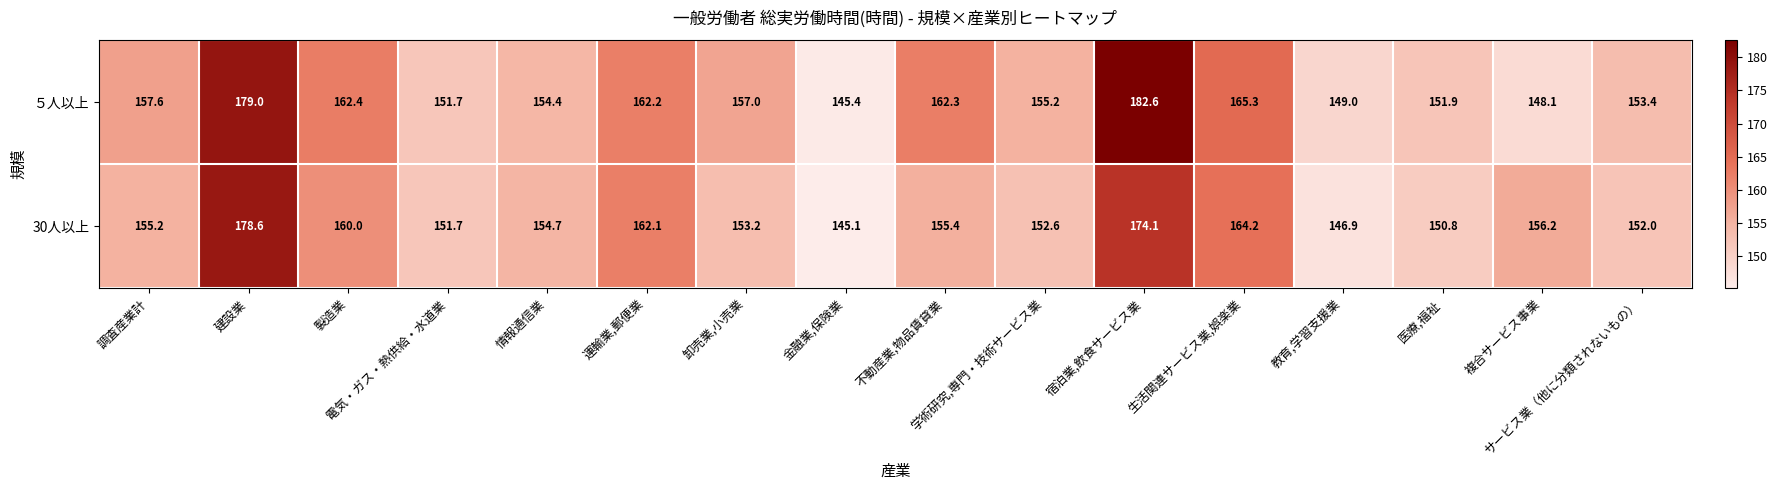

List the series in order of their overall mean, lowest first.

30人以上, ５人以上